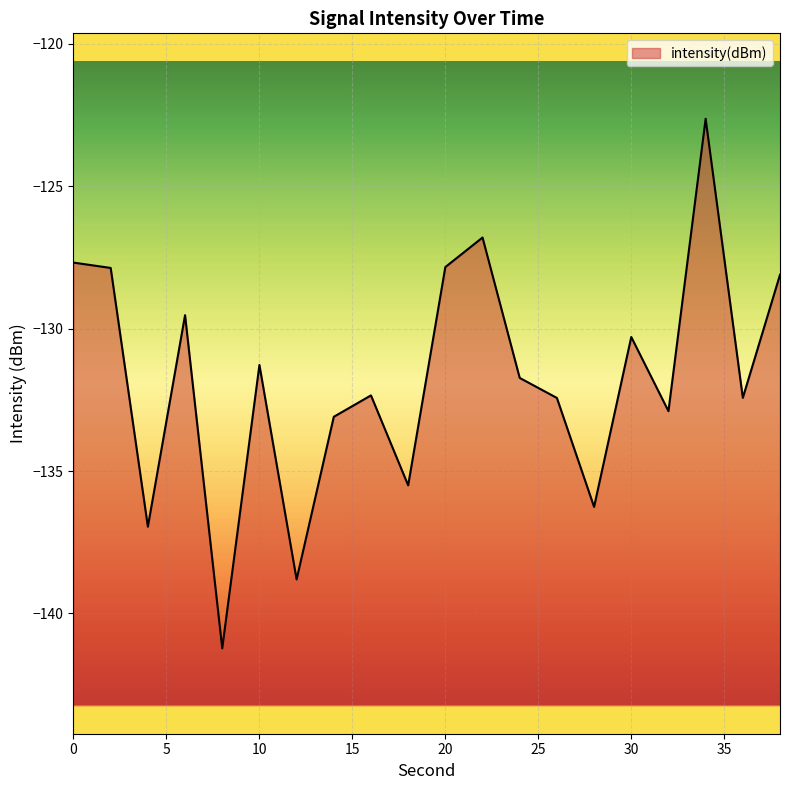

Reading right to left, list all the values displayed in this chart.

-128.1	-132.4	-122.6	-132.9	-130.3	-136.3	-132.4	-131.7	-126.8	-127.8	-135.5	-132.3	-133.1	-138.8	-131.3	-141.2	-129.5	-137.0	-127.9	-127.7